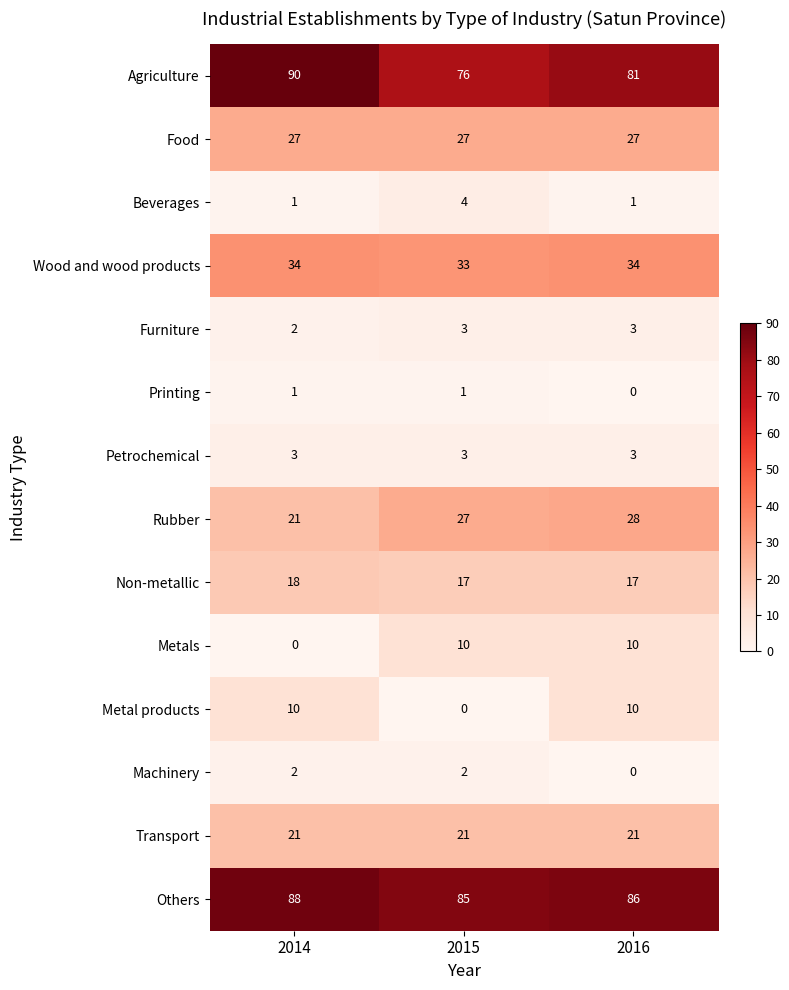

List the labels in order of Agriculture value, largest first.

2014, 2016, 2015